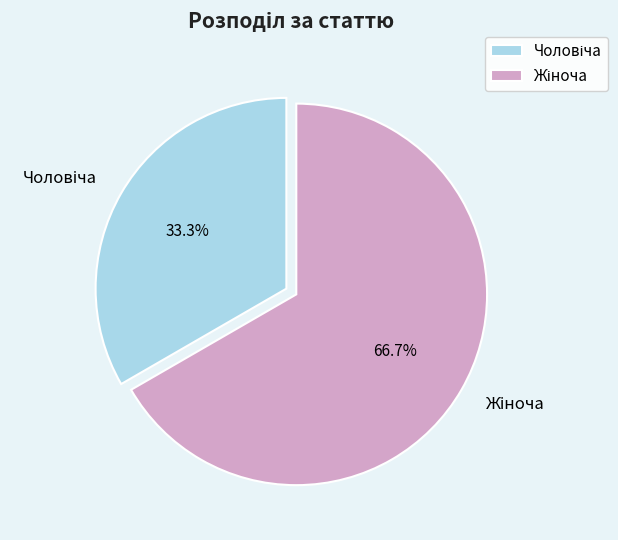

Is there a majority slice in this chart?

Yes